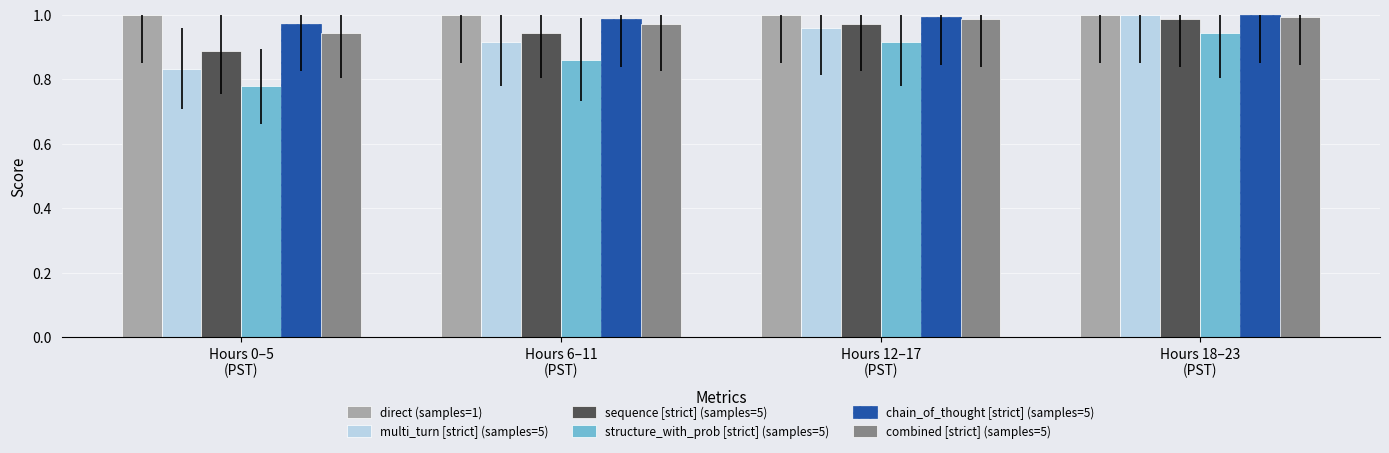

What is the sum of all chain_of_thought [strict] (samples=5) values?

4.0